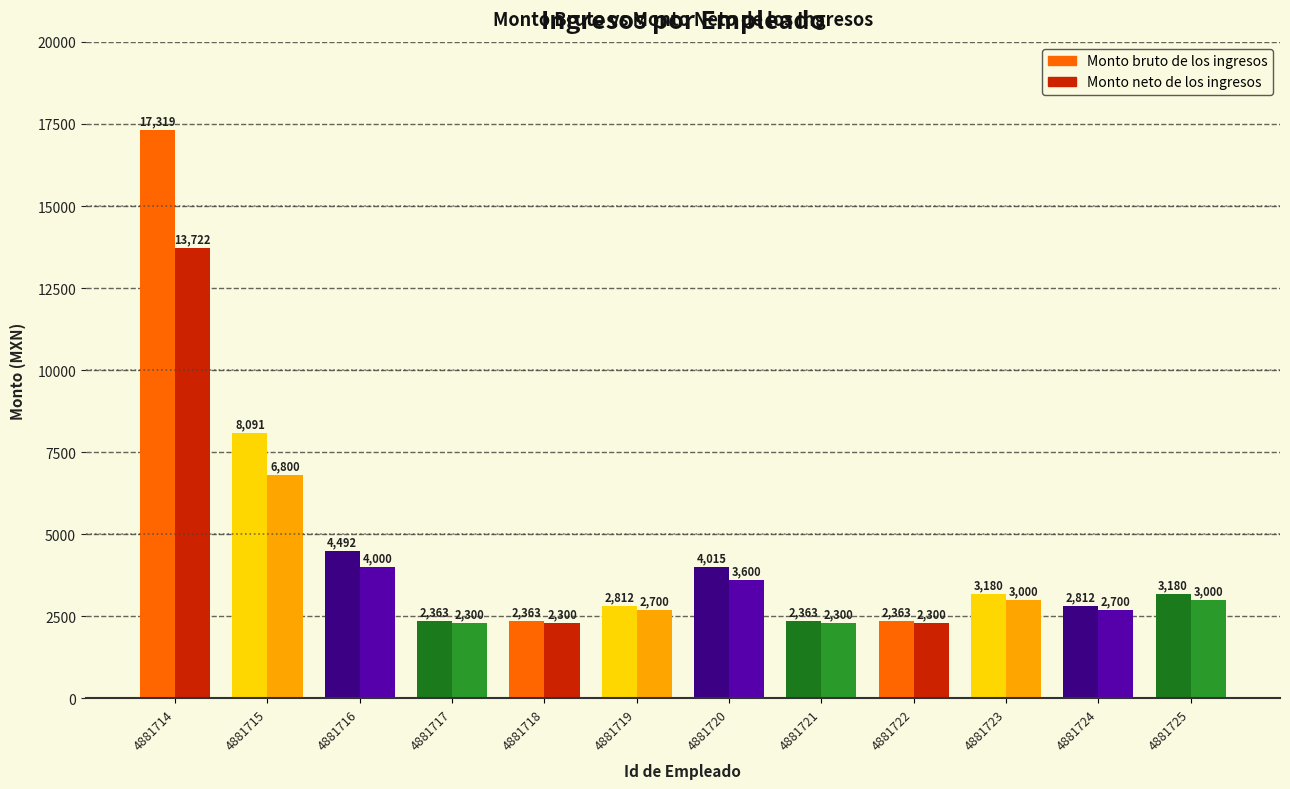

Which series changed the most between 4881715 and 4881717?

Monto bruto de los ingresos